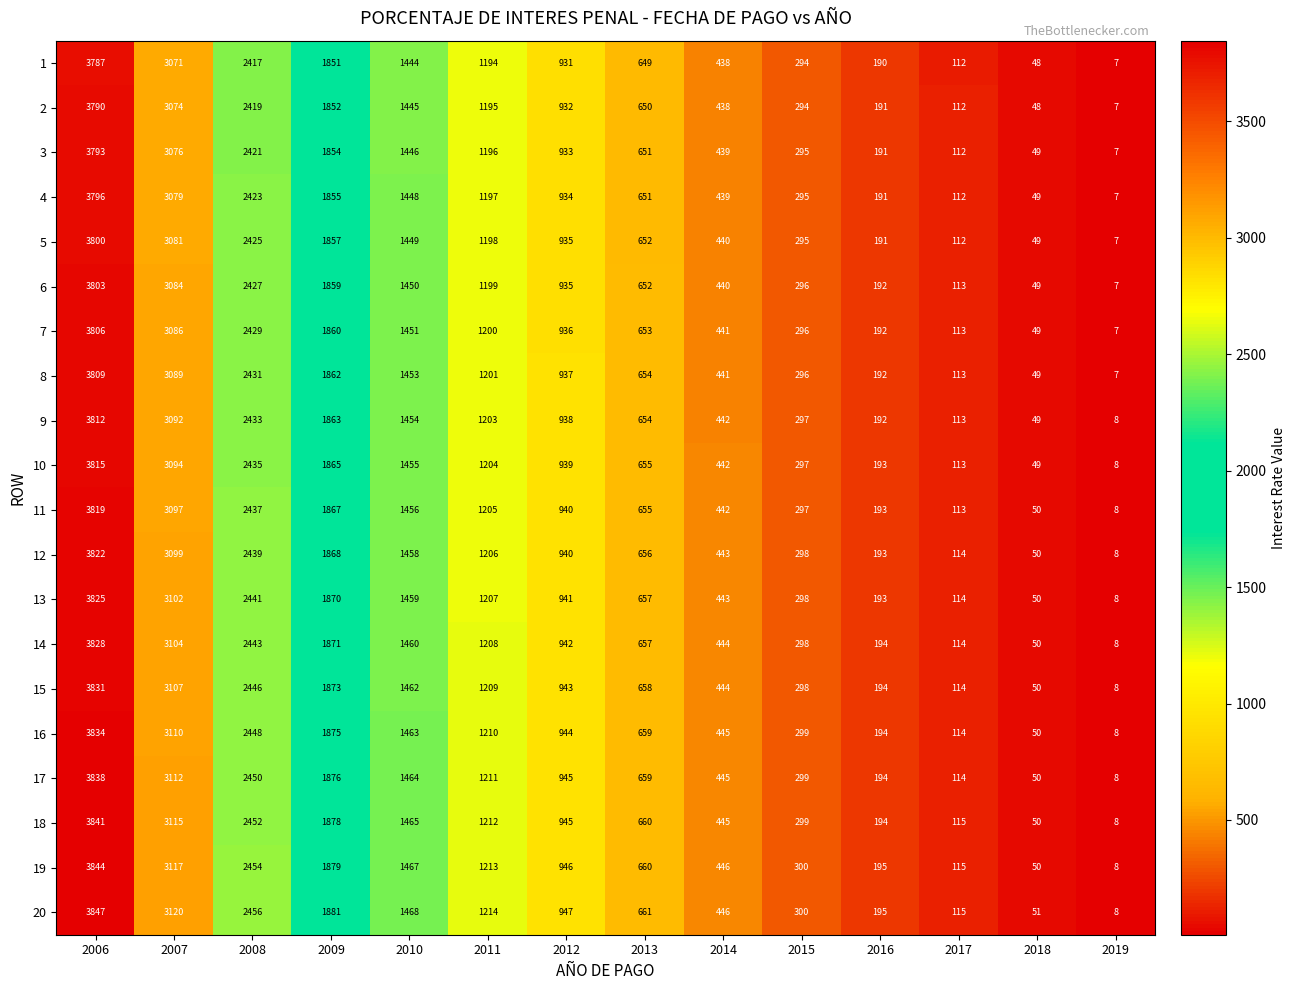

What is the spread (max minus min) of values at 2009?

30